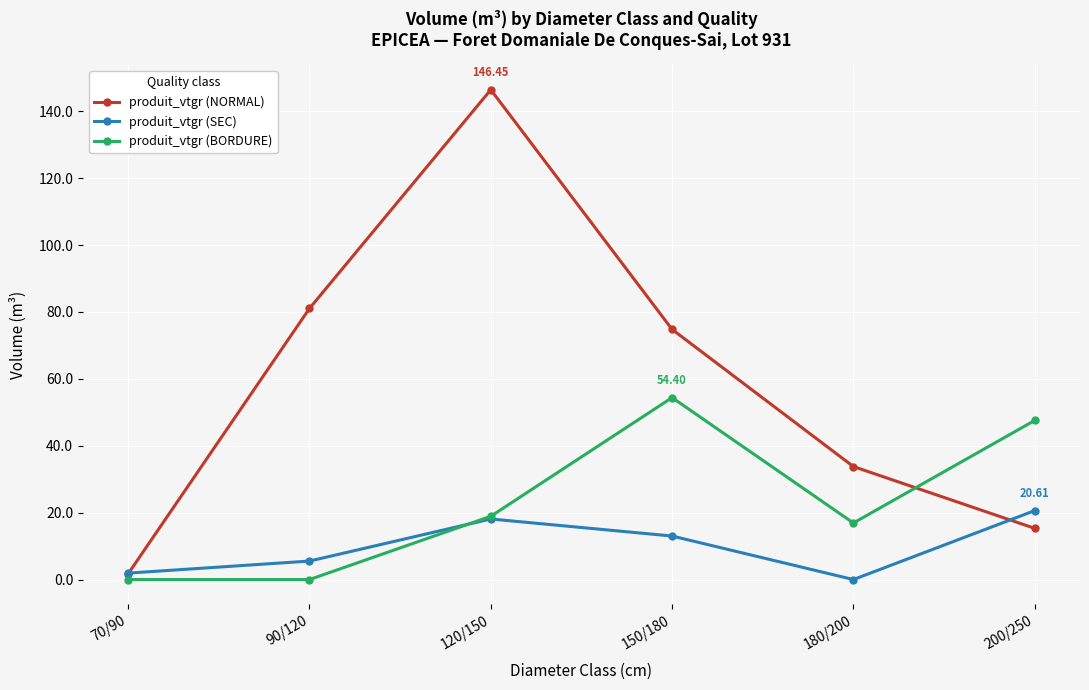

What is the spread (max minus min) of values at 200/250?

32.3